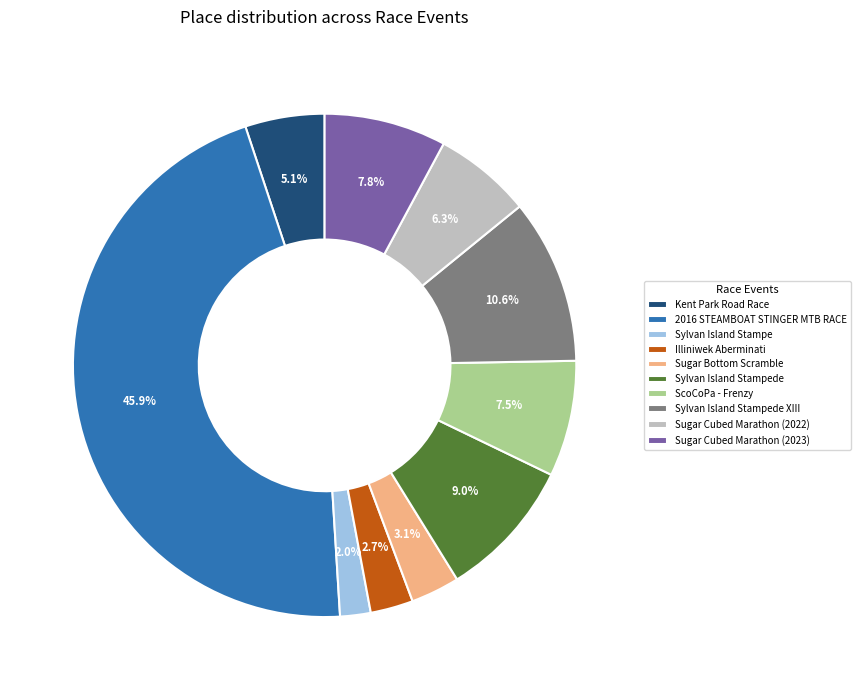

Which category has the biggest portion of the pie?

2016 STEAMBOAT STINGER MTB RACE